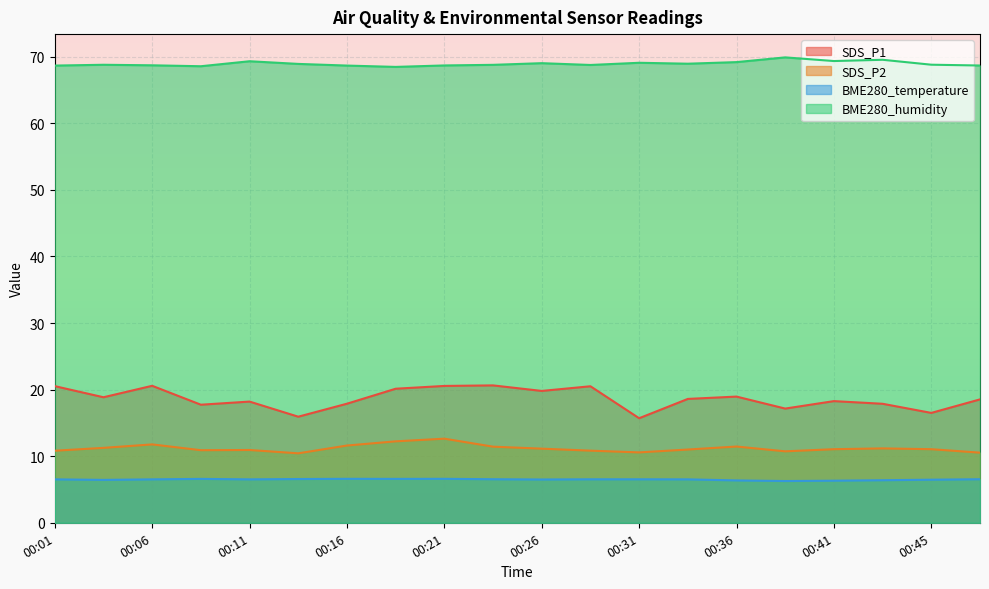

At how many categories does at least one series exceed 53?

20